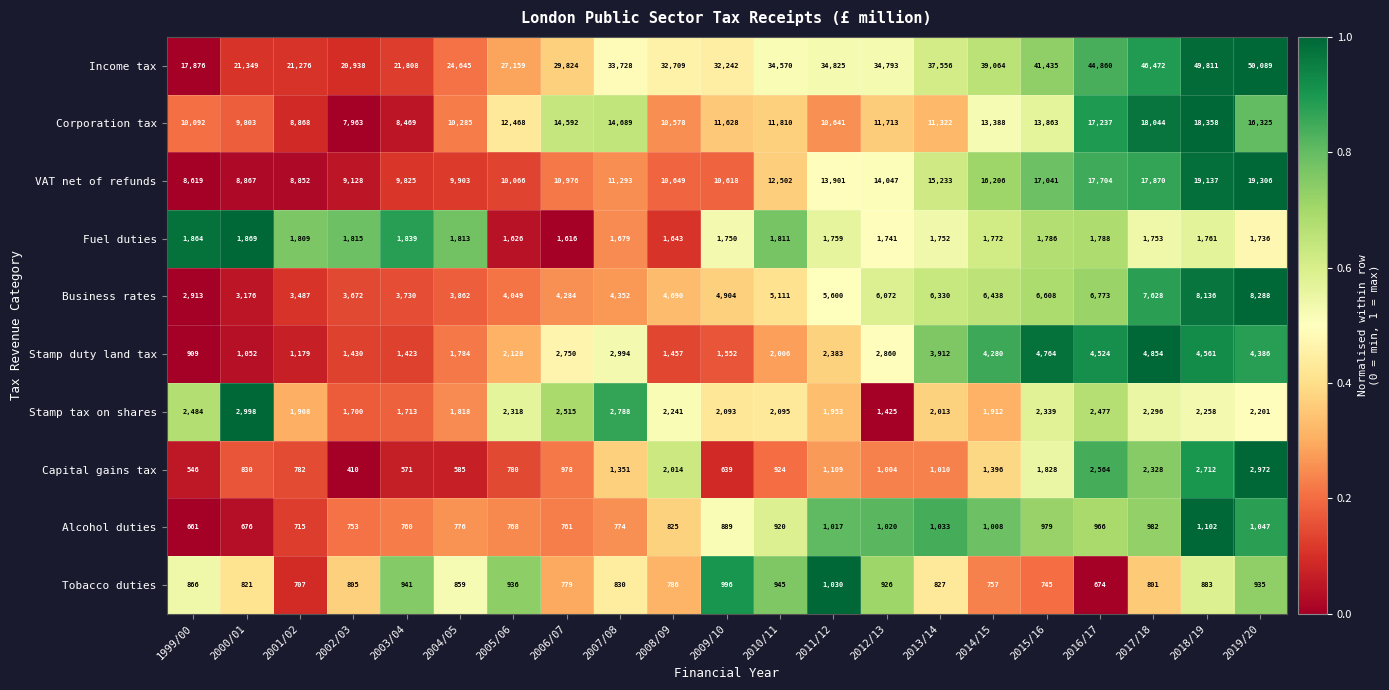

How many categories are shown in the chart?

21